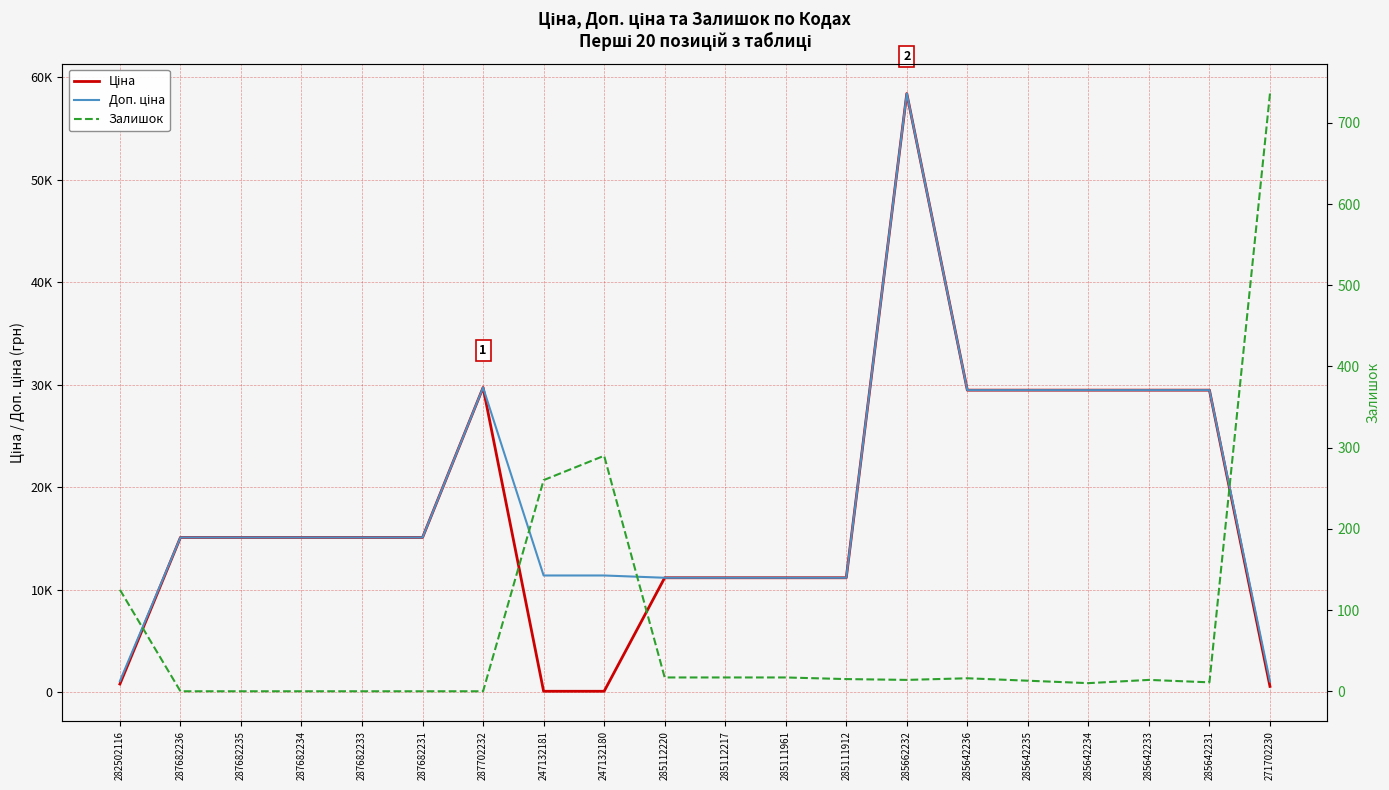

How many lines are shown in the chart?

3